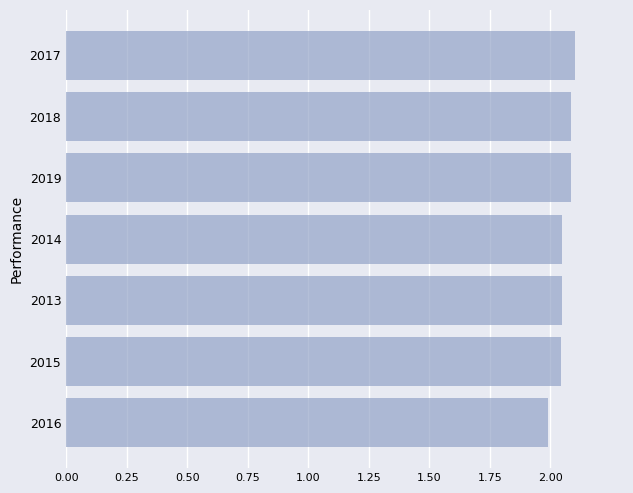

Is it true that the value at 2016 is 2.0?

True